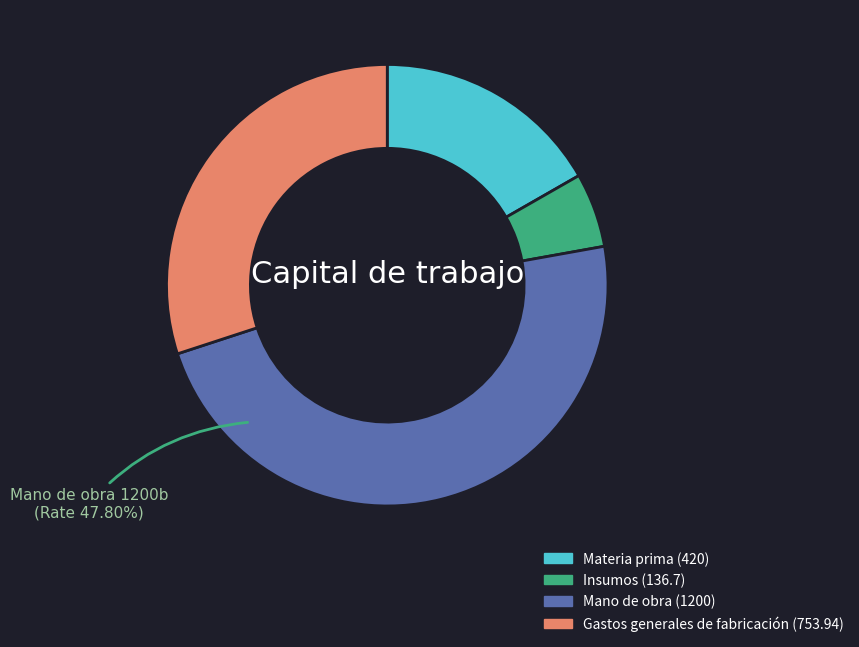

To the nearest percent, what is the difference between the largest and smallest slice percentages?

42%